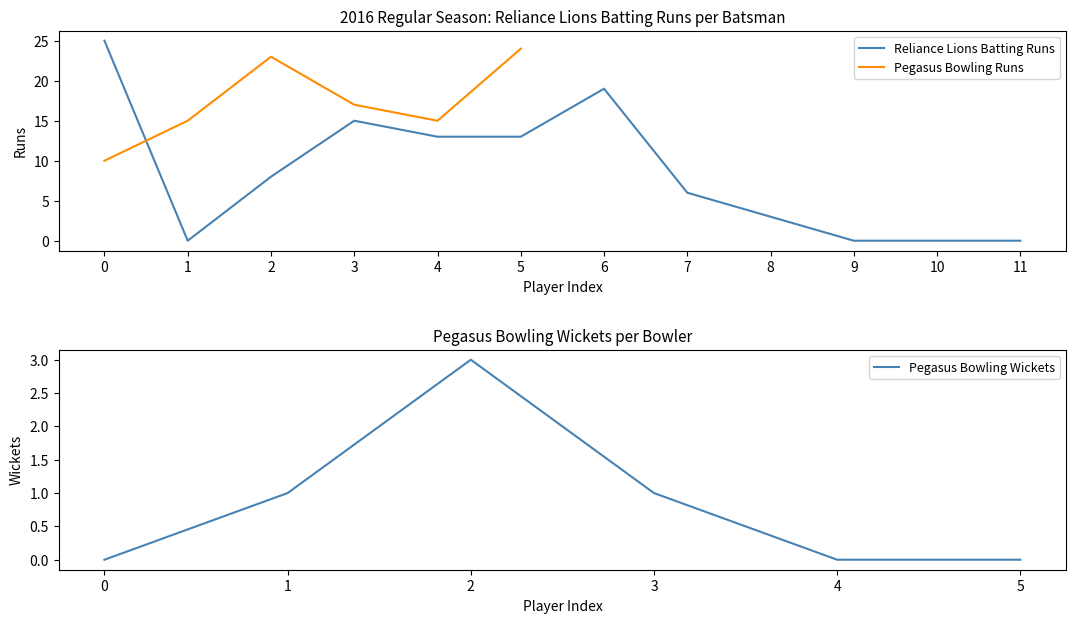

The value of Reliance Lions Batting Runs at 1 is 0. True or false?

True